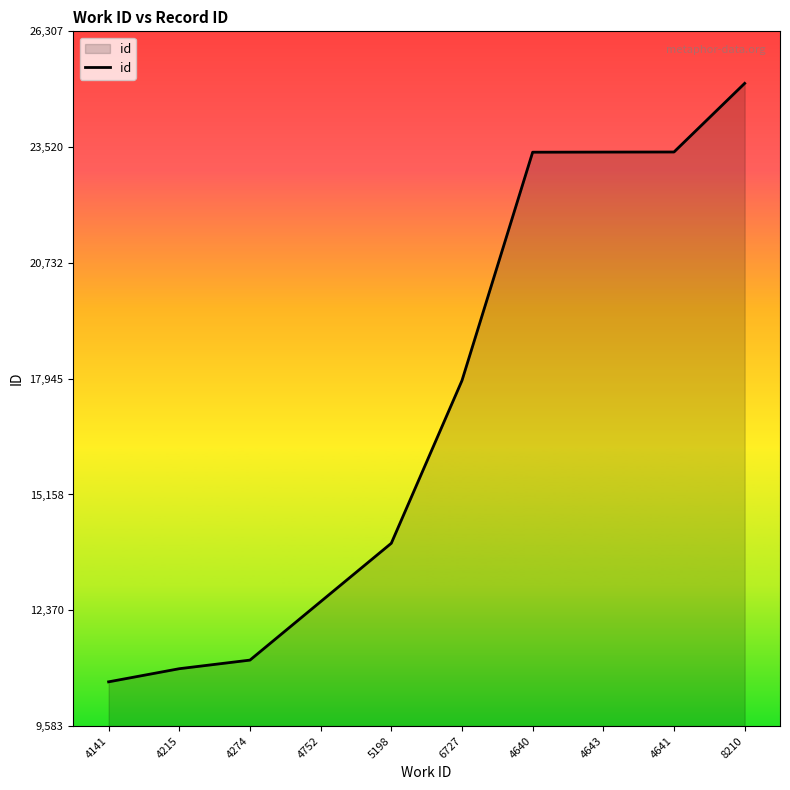

What value does the data have at 4643, to the nearest 50?

23400